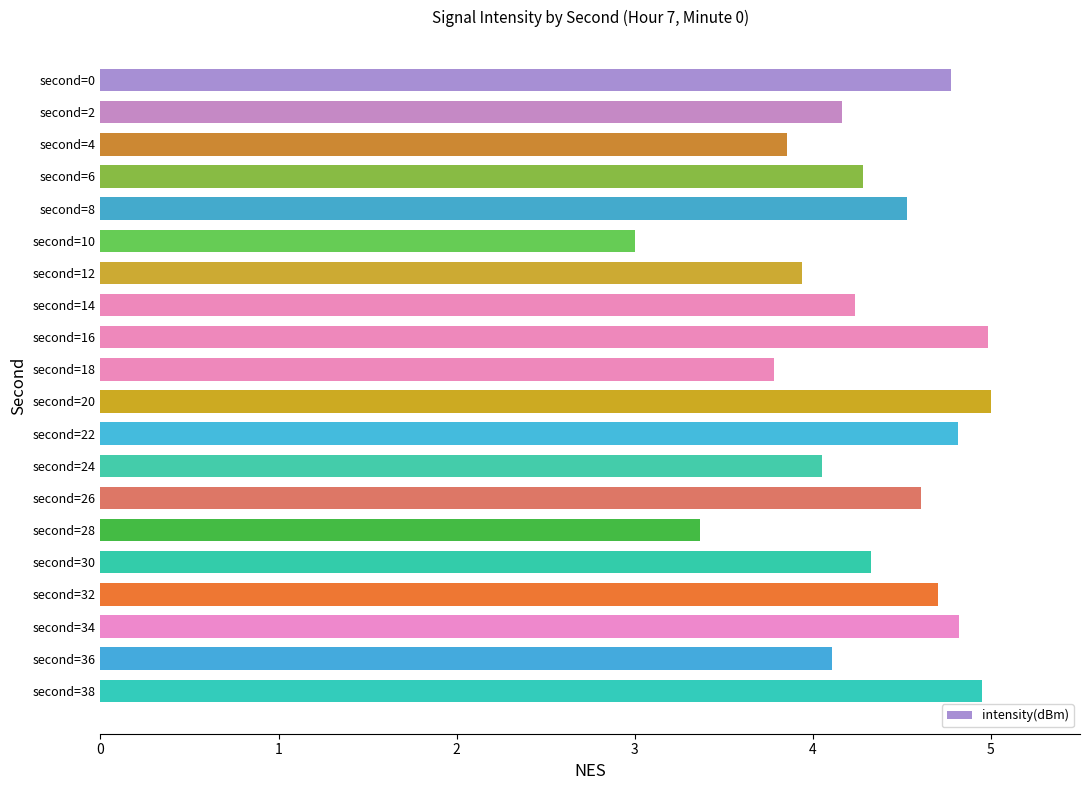

What is the sum of all values?

86.3